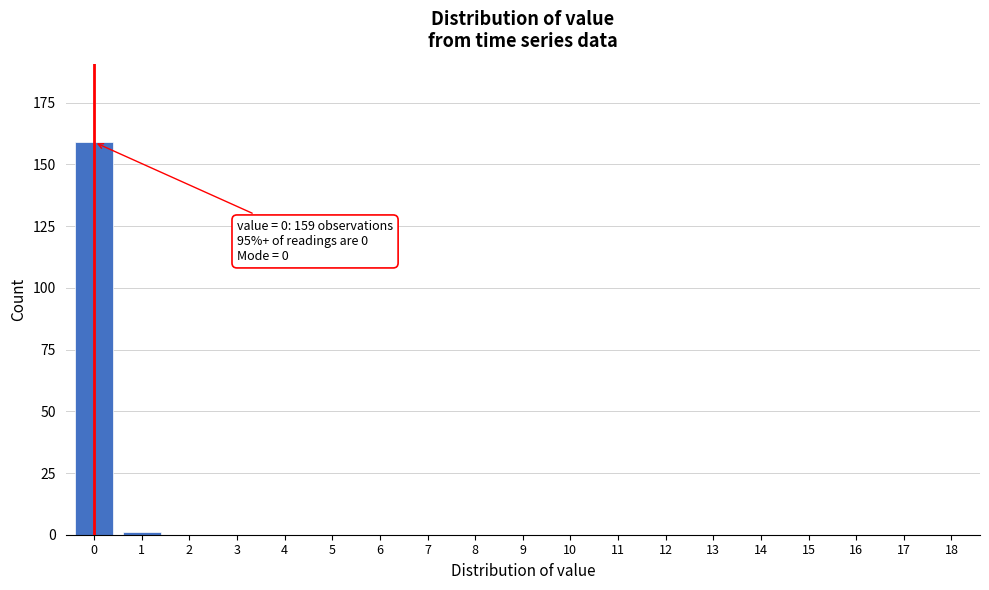

Reading right to left, transcribe all the data shown in this chart.

18=0	17=0	16=0	15=0	14=0	13=0	12=0	11=0	10=0	9=0	8=0	7=0	6=0	5=0	4=0	3=0	2=0	1=1	0=159